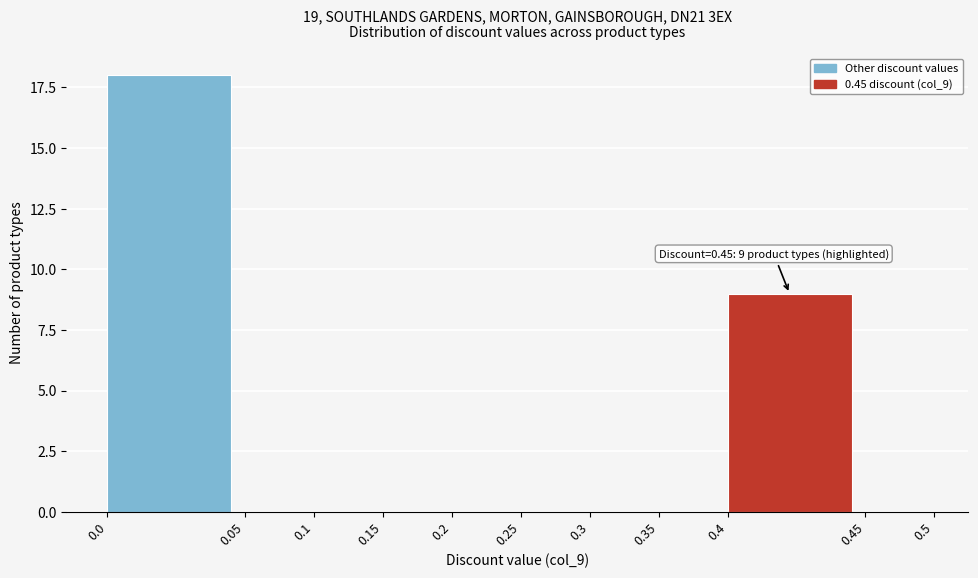

Reading left to right, transcribe all the data shown in this chart.

0.0=18	0.05=0	0.1=0	0.15=0	0.2=0	0.25=0	0.3=0	0.35=0	0.4=9	0.45=0